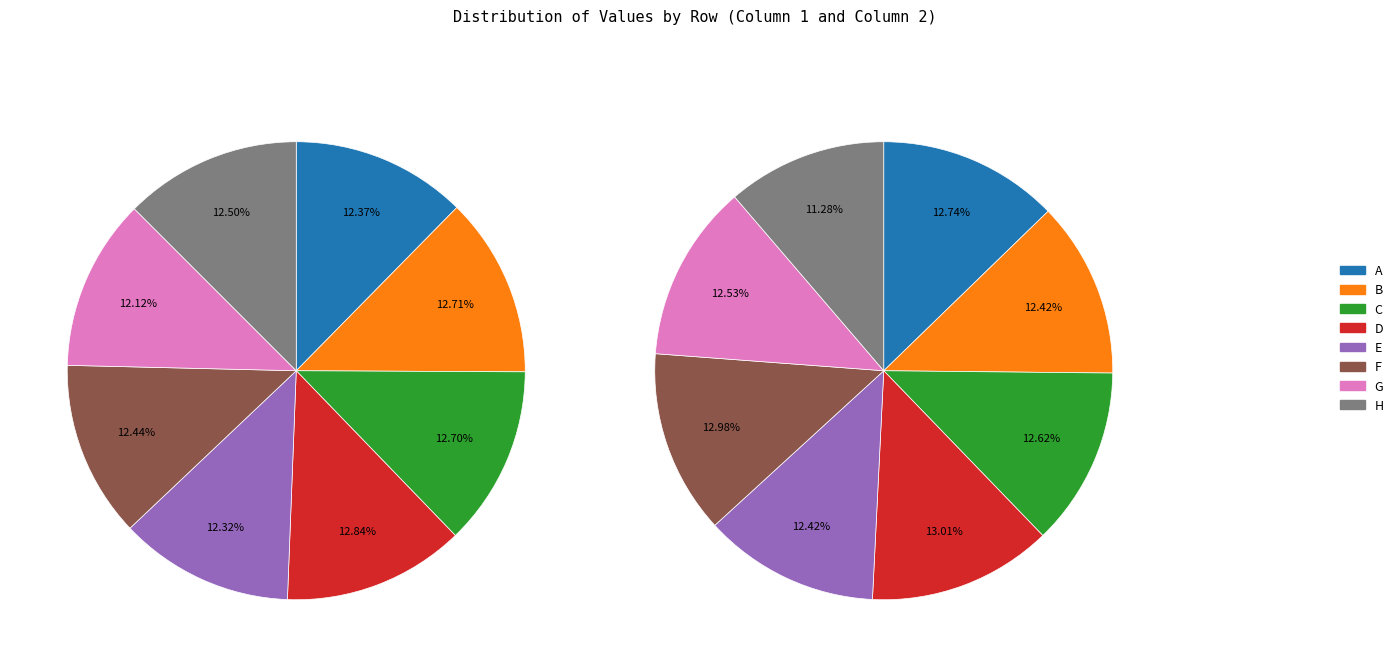

True or false: C accounts for 13% of the total.

True